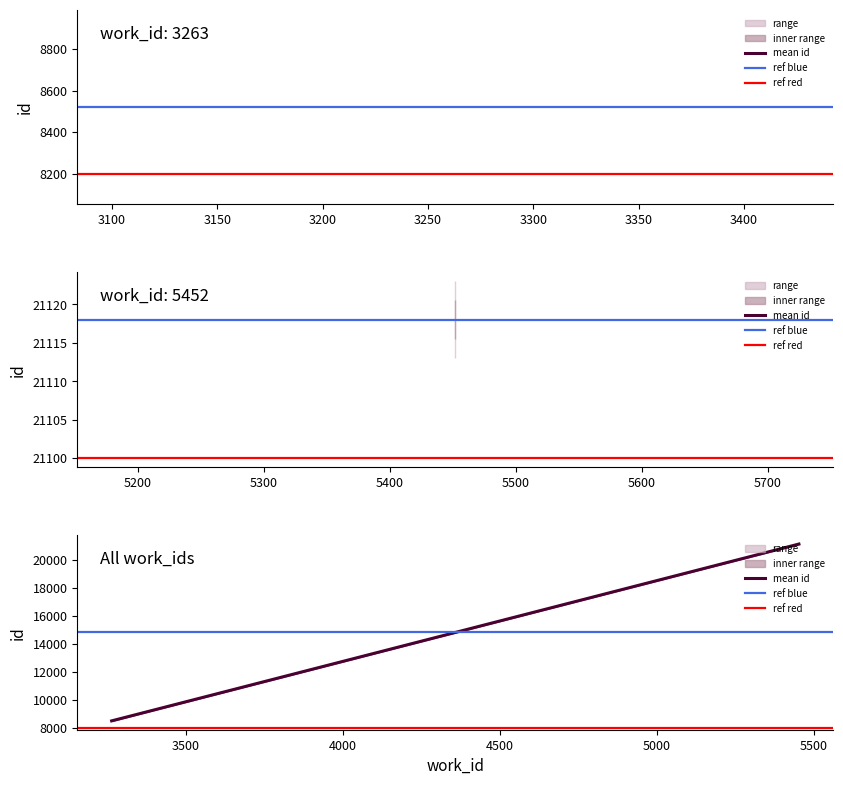

The mean id series shows 29036.1 at 3100. True or false?

False